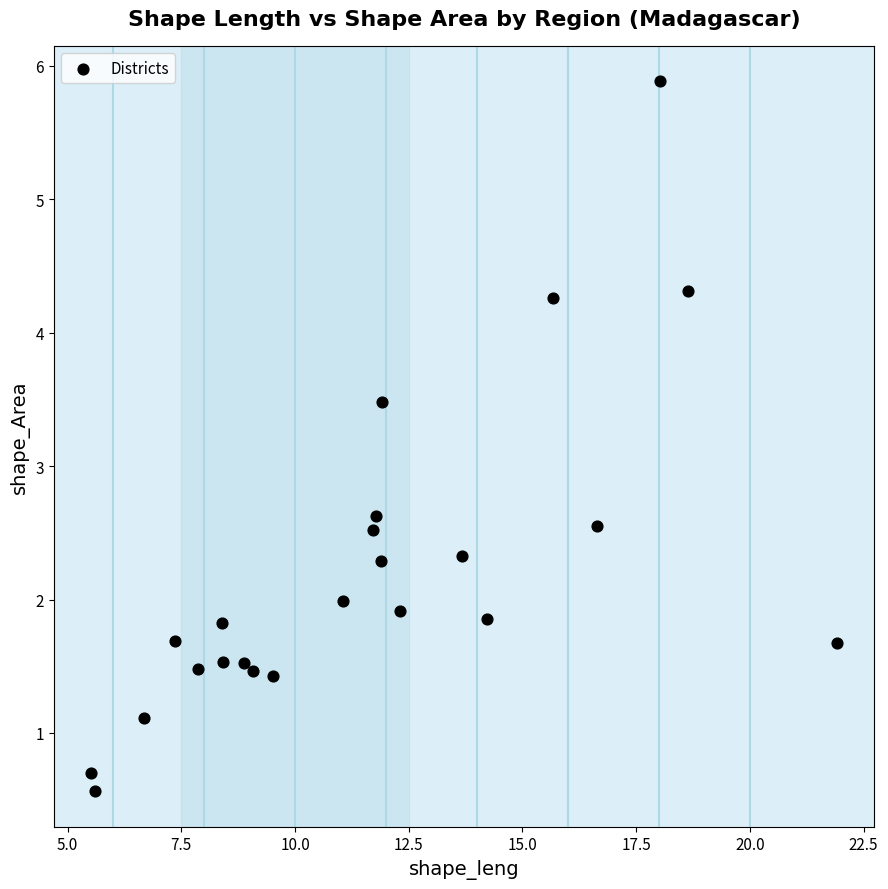

What Y value in the scatter plot is closest to 3?

2.6